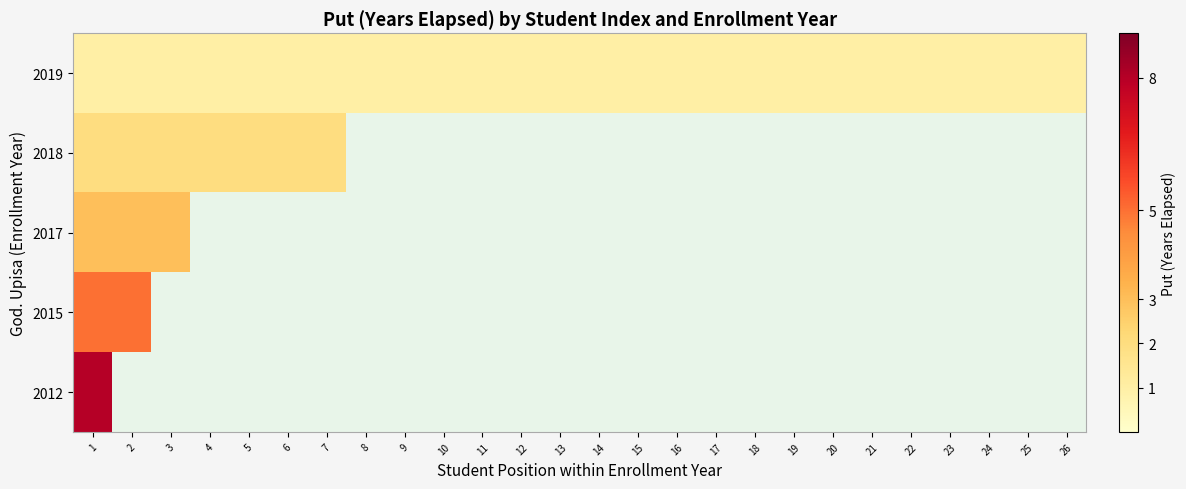

Which series has the largest range (max minus min)?

2019